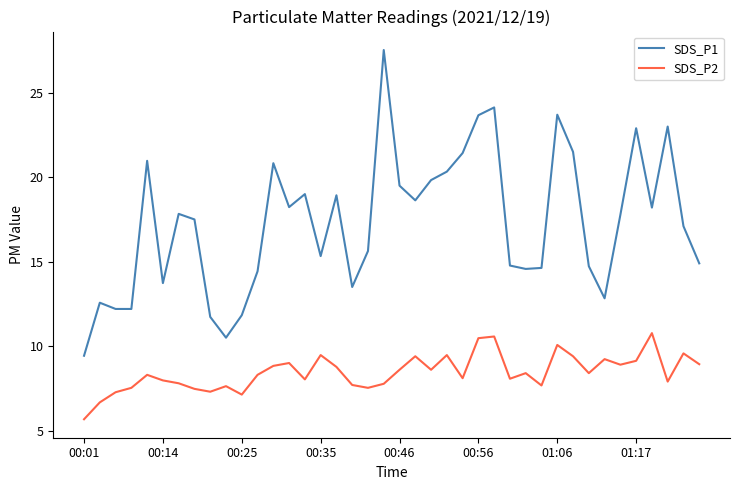

How many lines are shown in the chart?

2